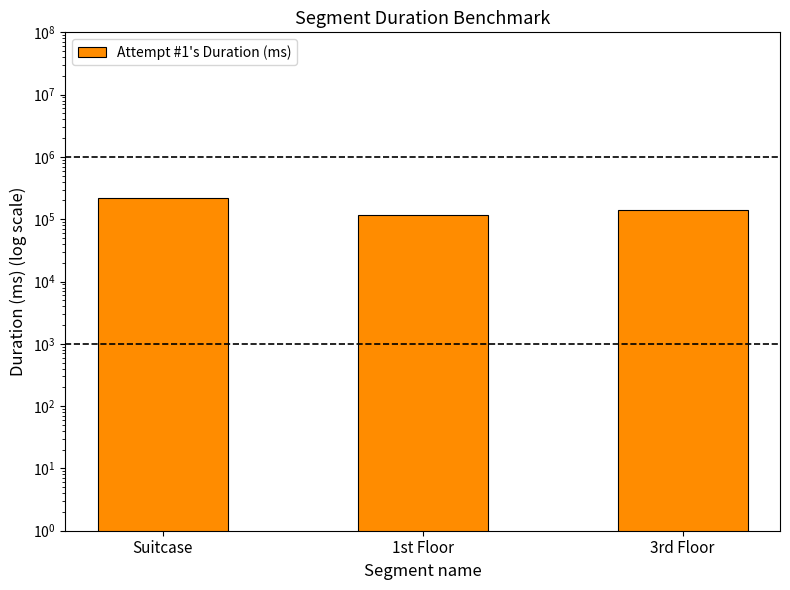

True or false: the data shows 215956 at Suitcase.

True